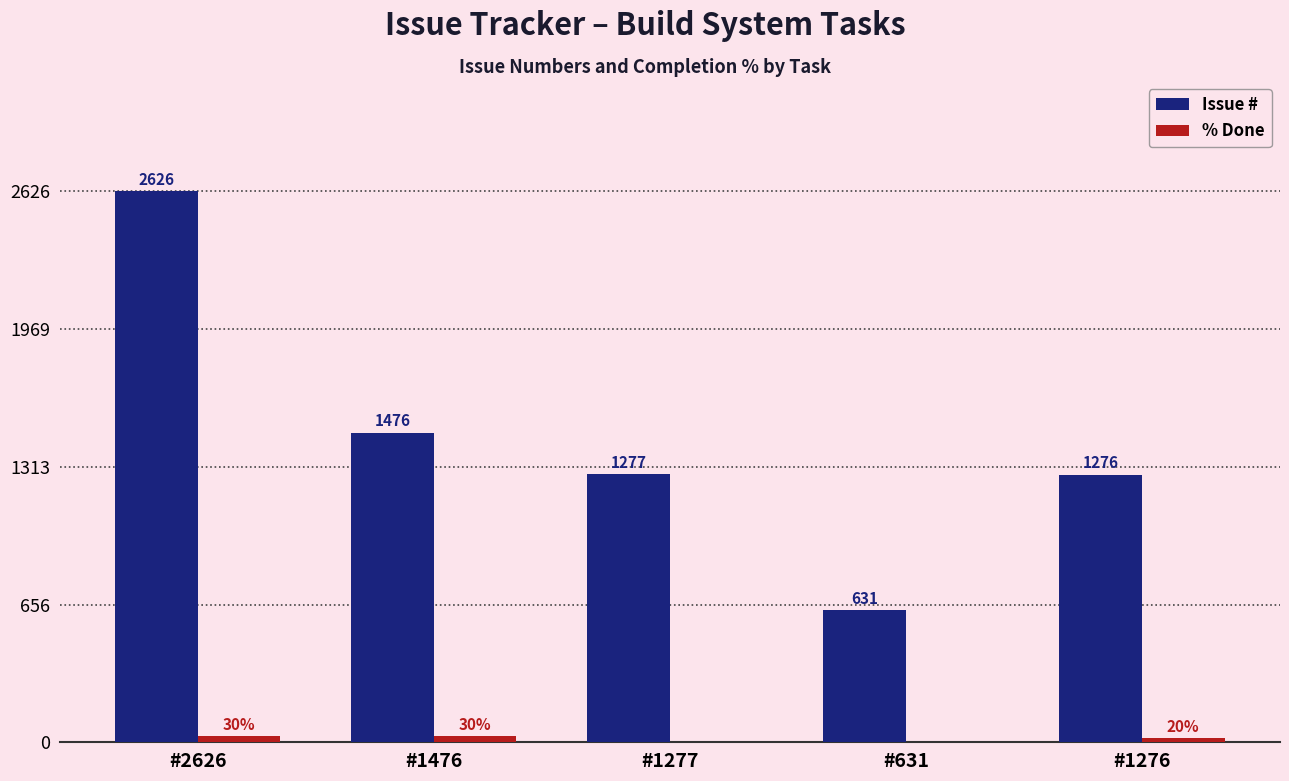

Which series changed the most between #631 and #1276?

Issue #